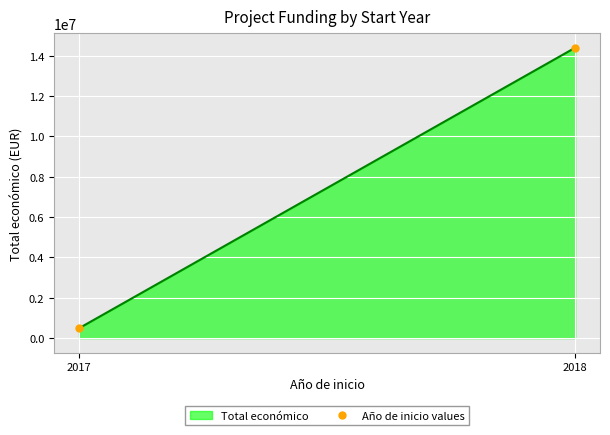

Reading left to right, transcribe all the data shown in this chart.

489245	14403846